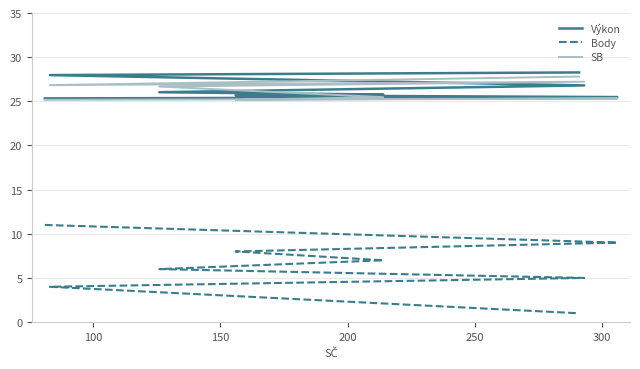

What are all the series names shown in the legend?

Výkon, Body, SB